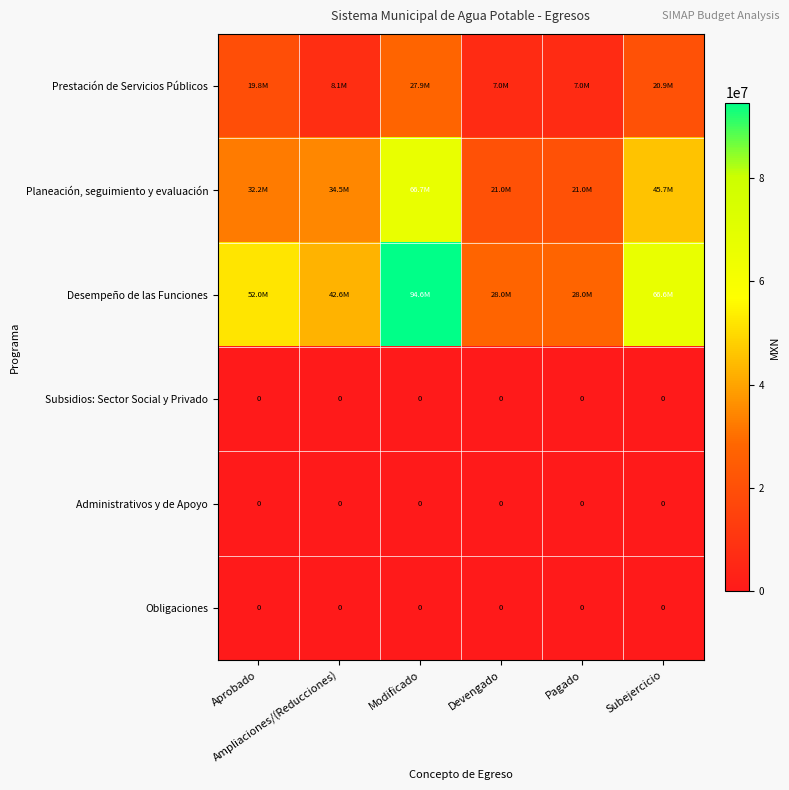

The Subsidios: Sector Social y Privado series shows 0.0 at Pagado. True or false?

True